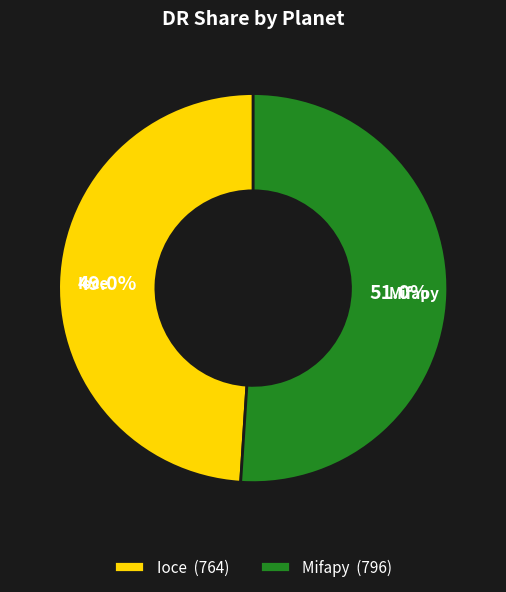

The Mifapy slice represents 51% of the pie. True or false?

True